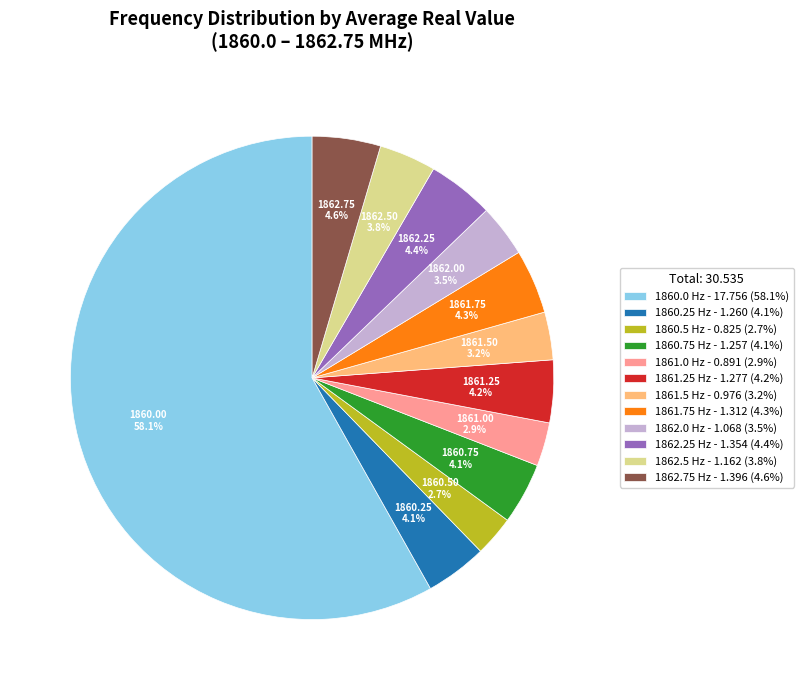

Approximately how many times larger is the value at 1862.75 compared to 1862.0?

1.3